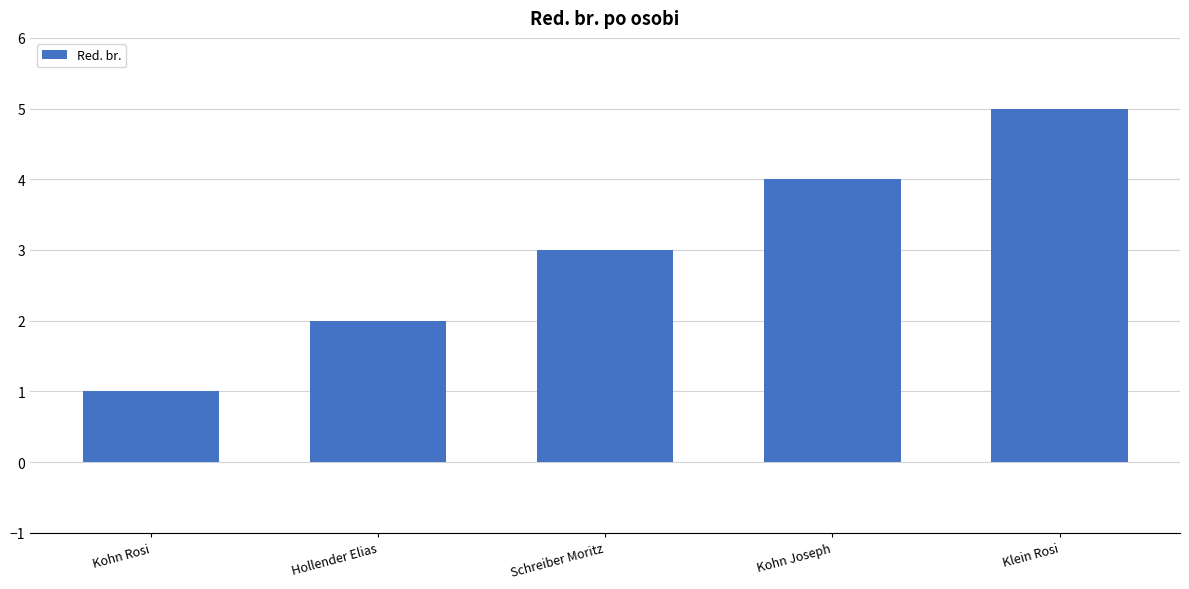

How many data points are less than 3?

2